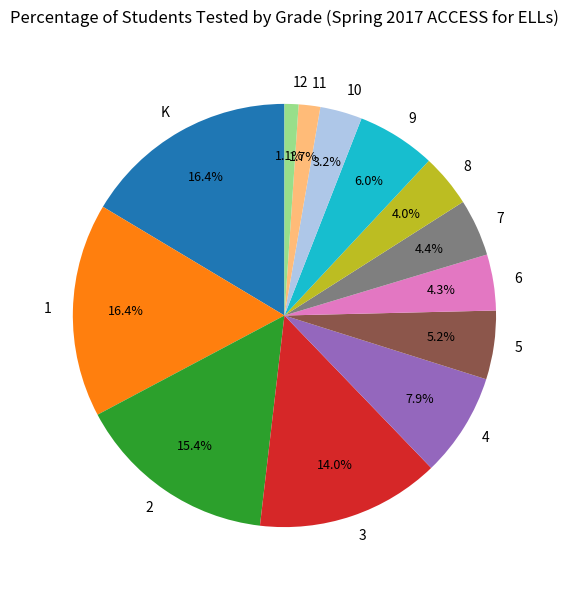

Which category has the smallest portion of the pie?

12